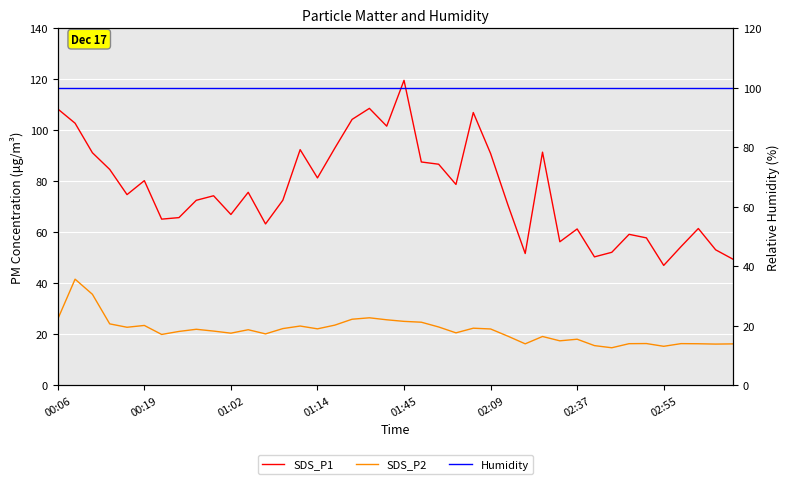

Is it true that SDS_P2 equals 25.7 at 19?

True